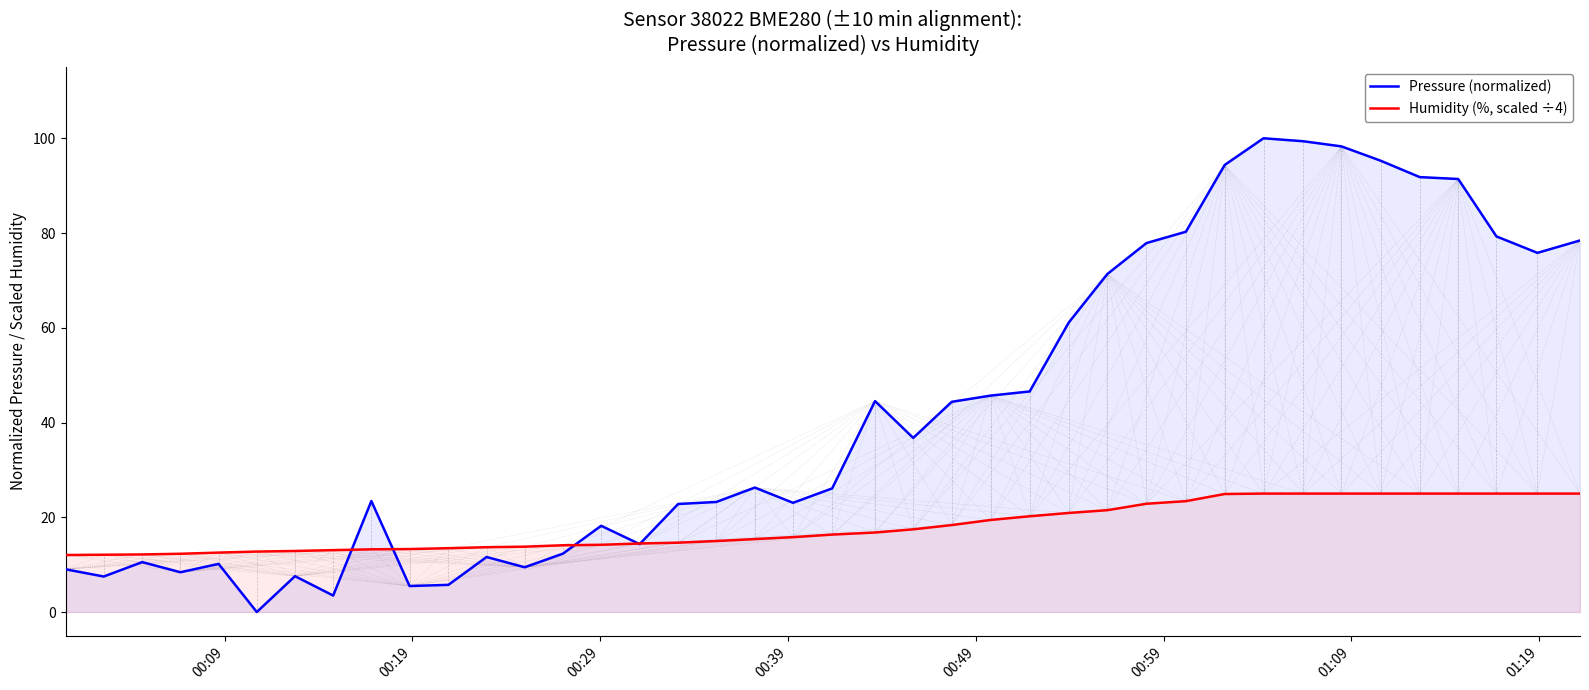

List the series in order of their overall mean, highest first.

Pressure (normalized), Humidity (%, scaled ÷4)